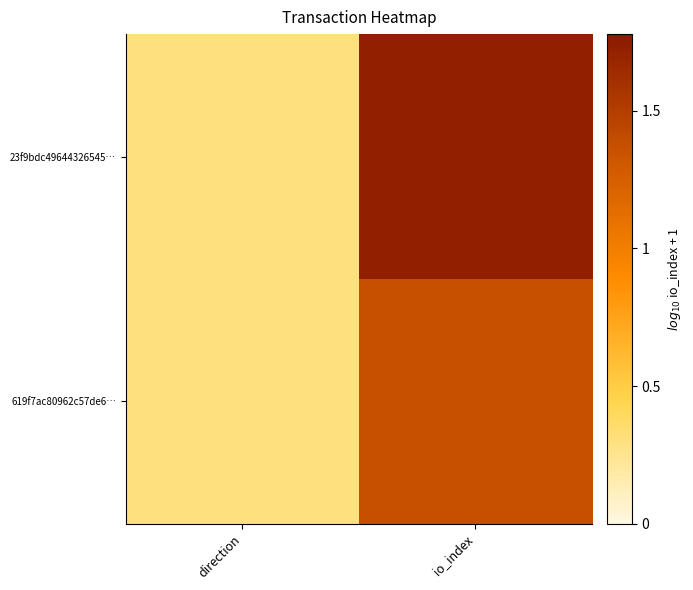

Between direction and io_index, which series saw the biggest shift?

23f9bdc49644326545…